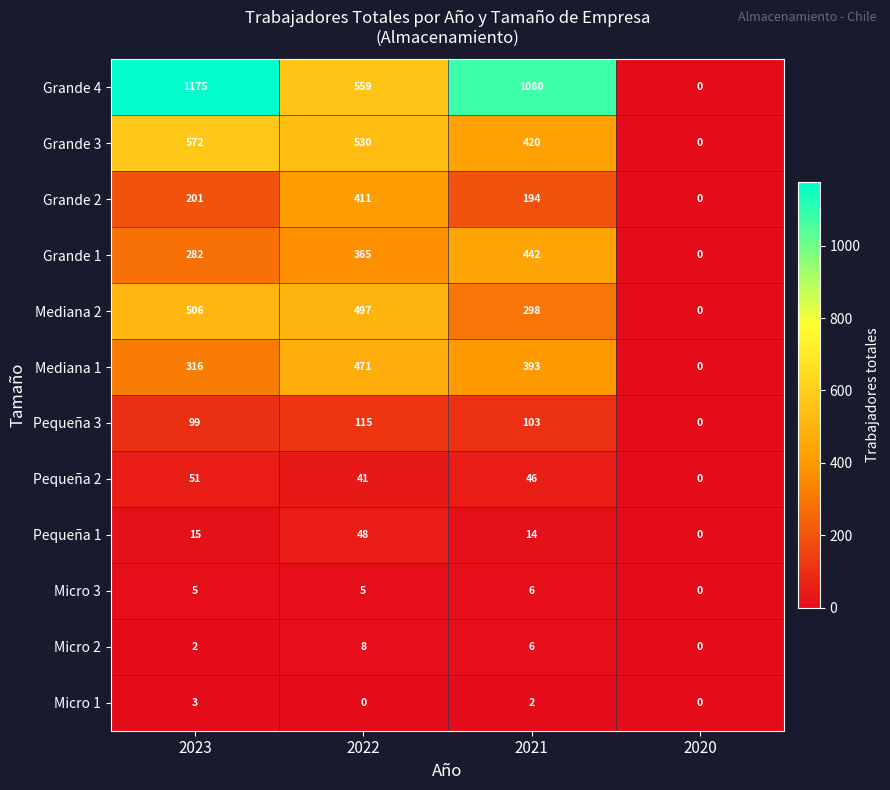

Which series changed the most between 2023 and 2022?

Grande 4